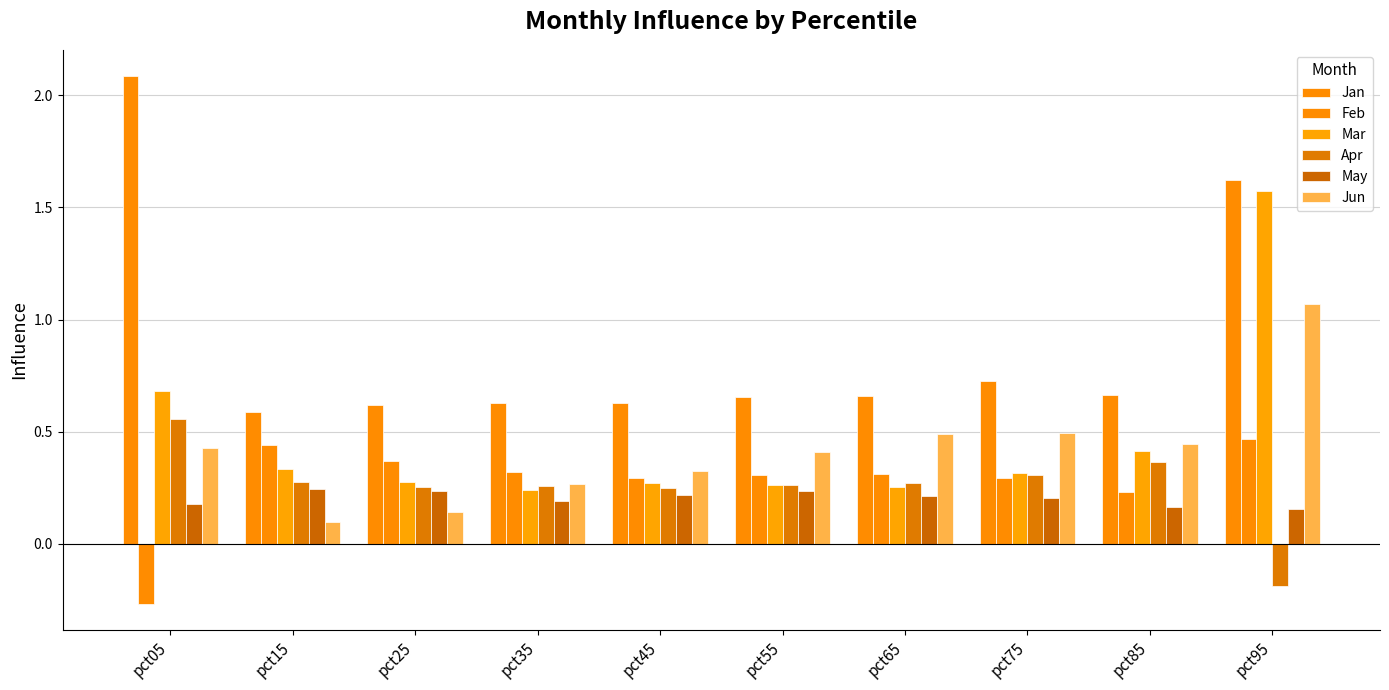

What is the maximum value for May?

0.2